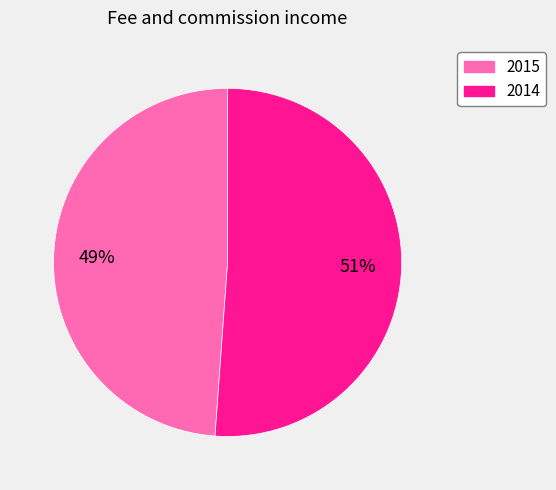

To the nearest percent, what percentage of the pie is 2015?

49%